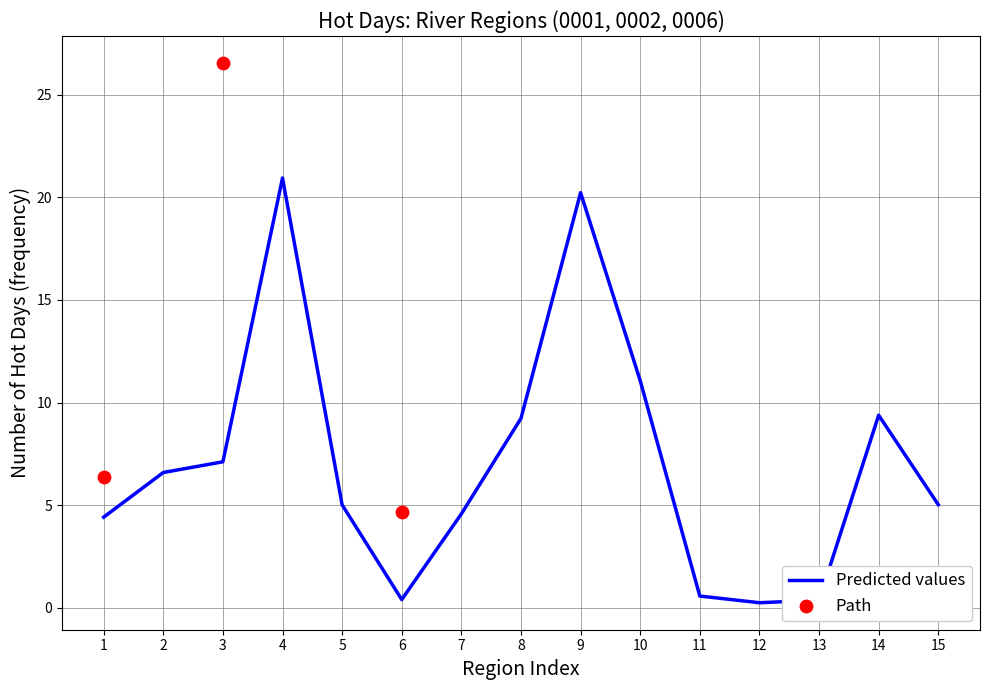

Which has a higher value, 6 or 7?

7